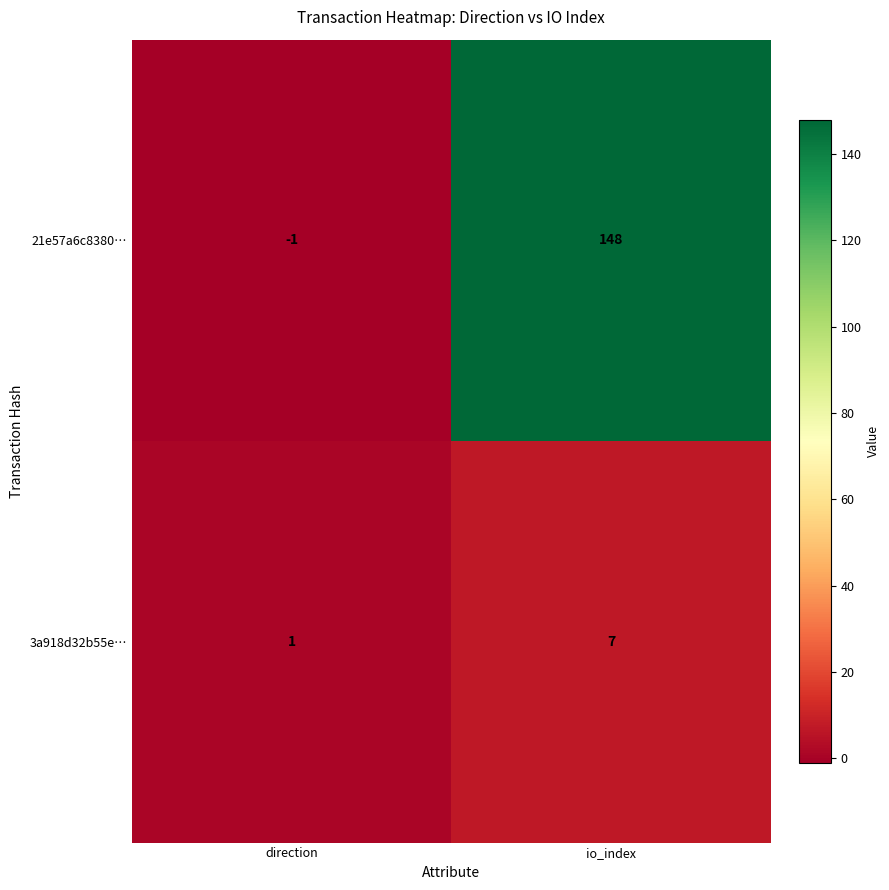

What is the sum of the 3a918d32b55e… values at direction and io_index?

8